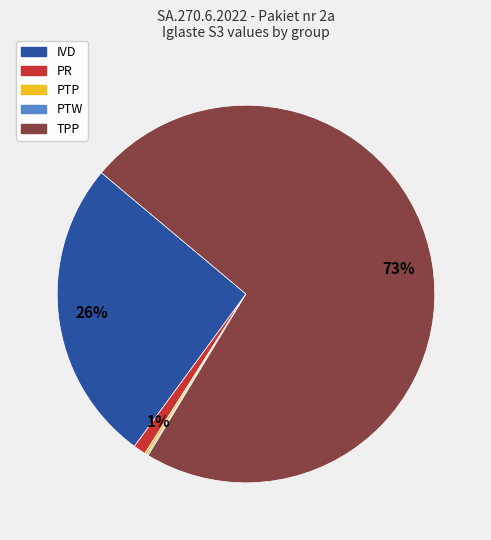

What is the ratio of the value at TPP to the value at IVD?

2.8